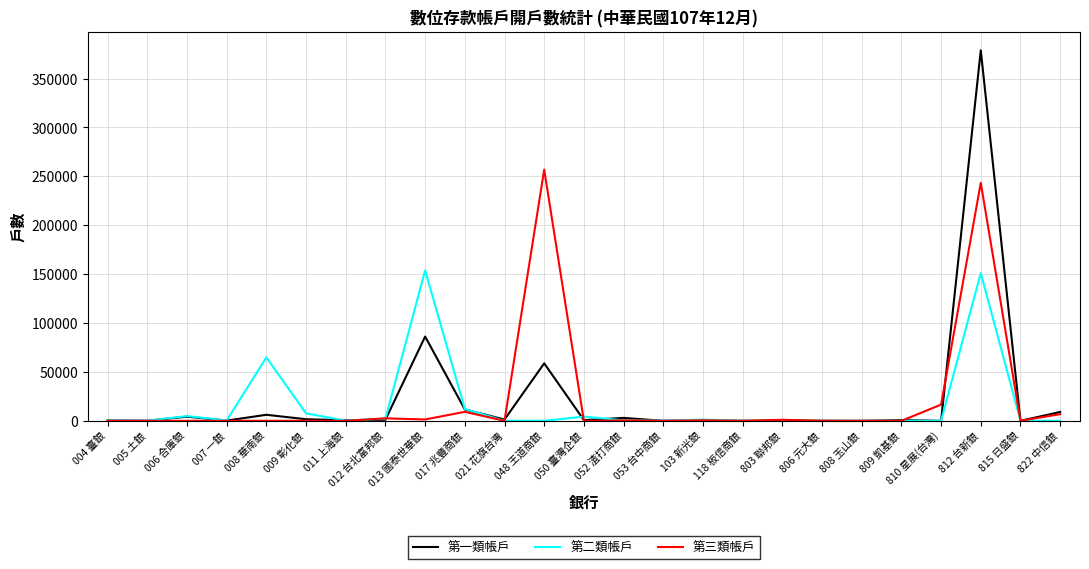

List the series in order of their peak value, highest first.

第一類帳戶, 第三類帳戶, 第二類帳戶